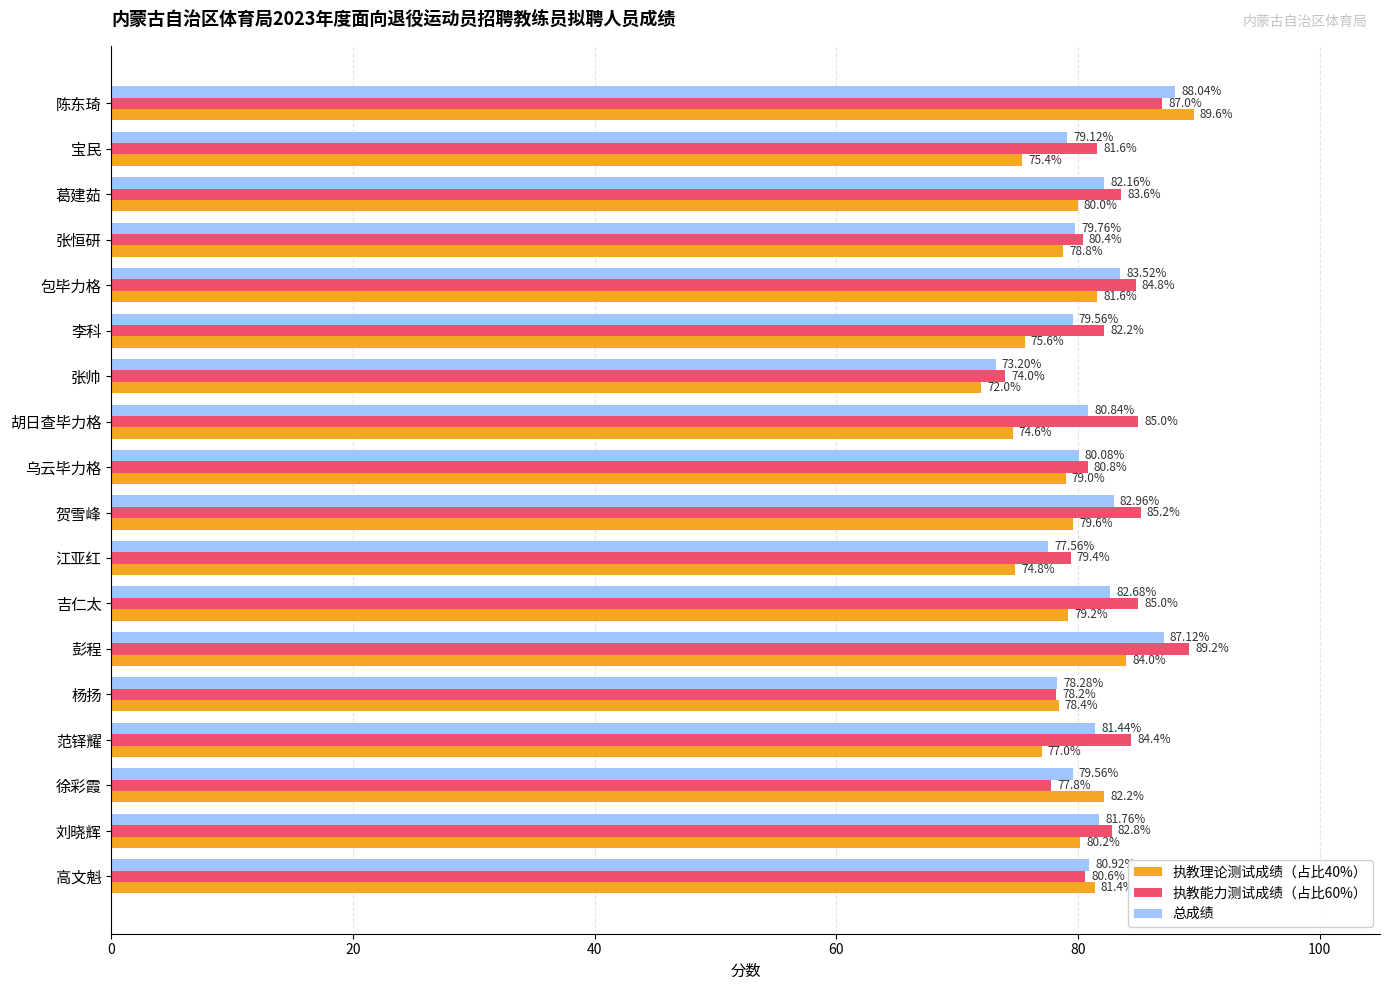

Where is 总成绩 nearest to the value 80?

乌云毕力格